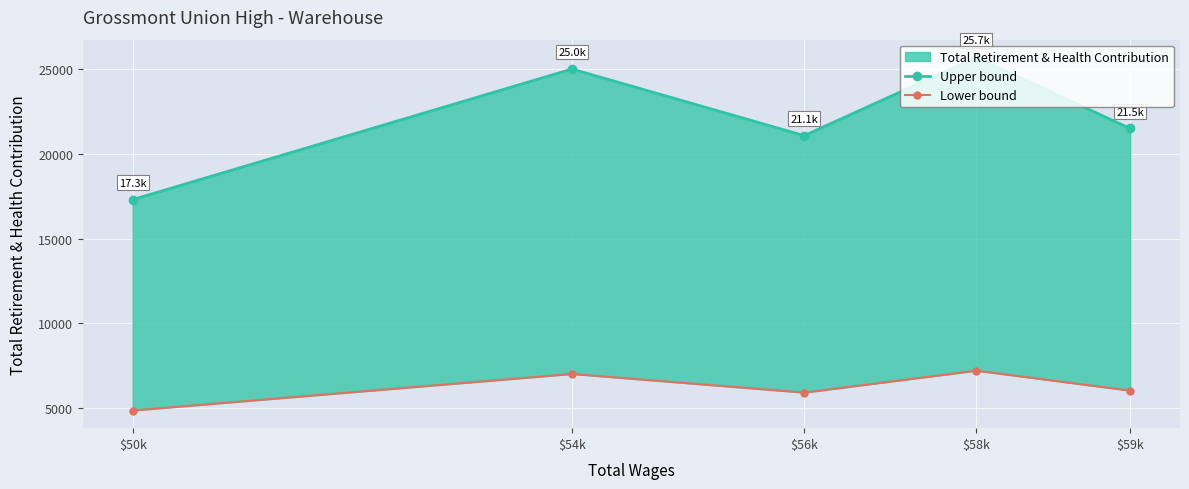

Which category has the highest value across all series?

$58k